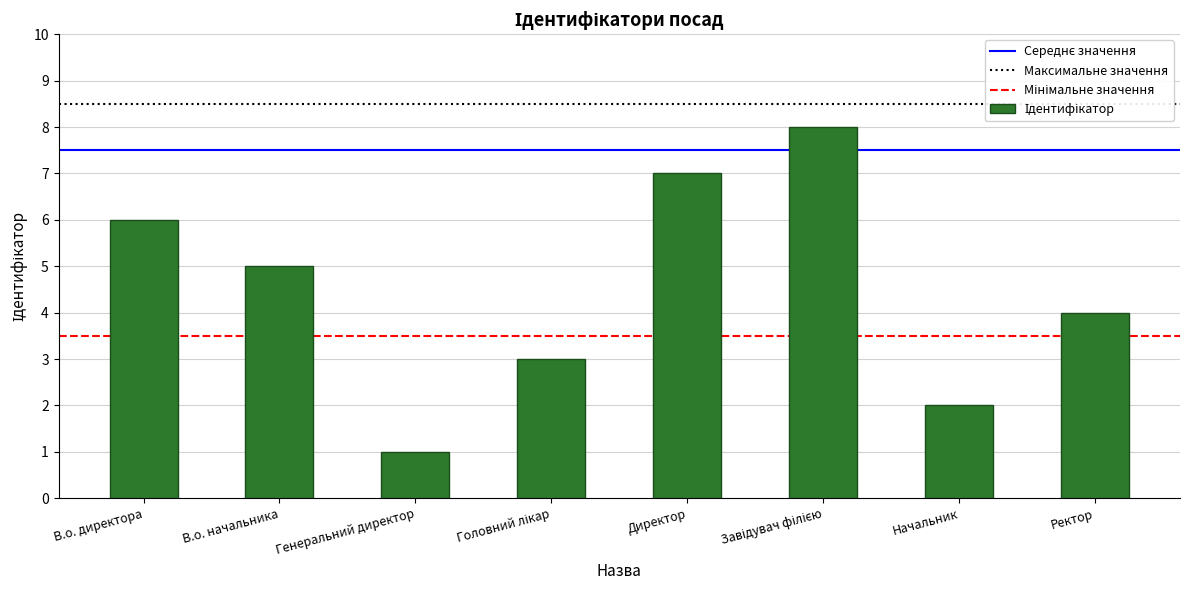

Are the bars grouped side by side (vs. stacked)?

No